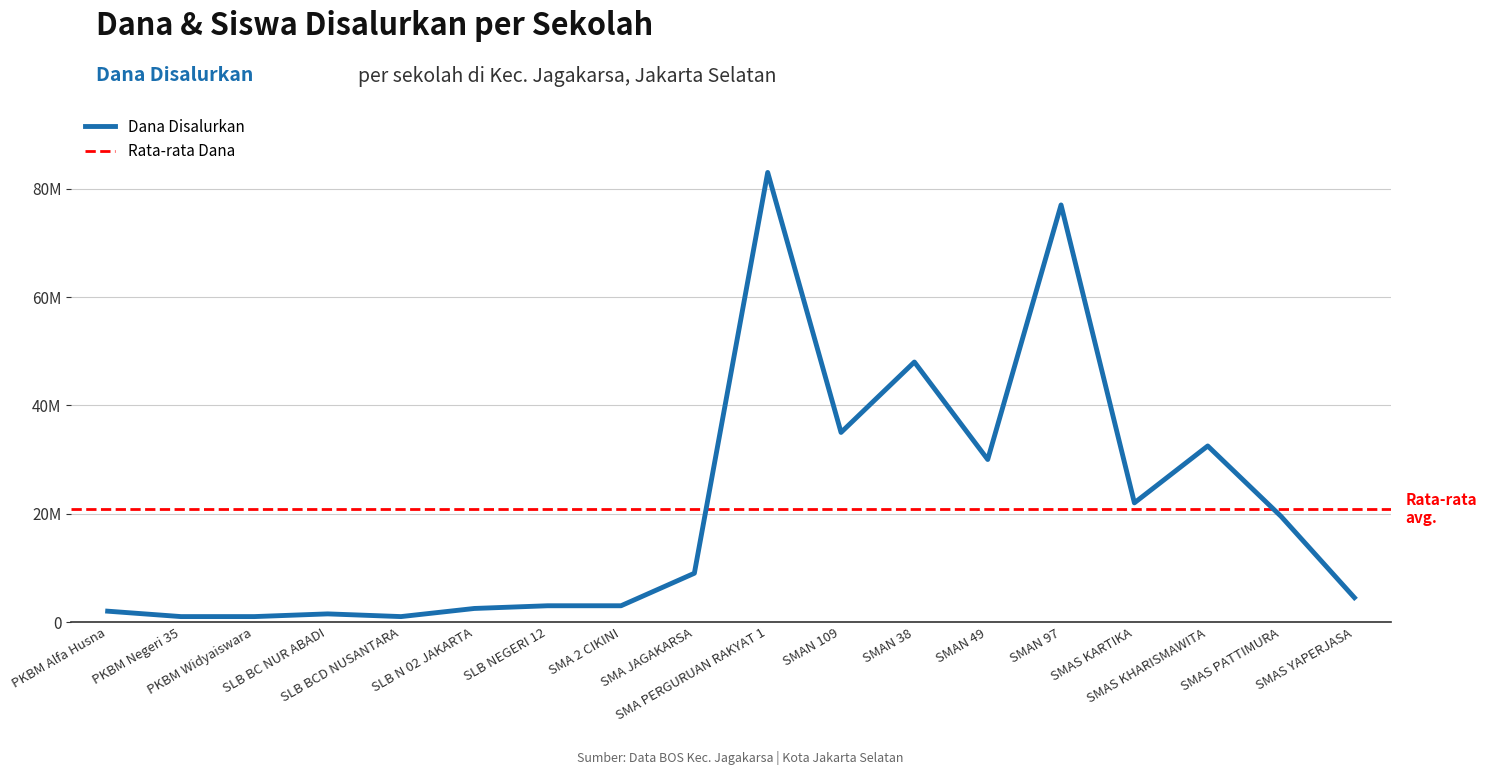

What is the difference between the values at PKBM Alfa Husna and SMAS KHARISMAWITA?

30500000